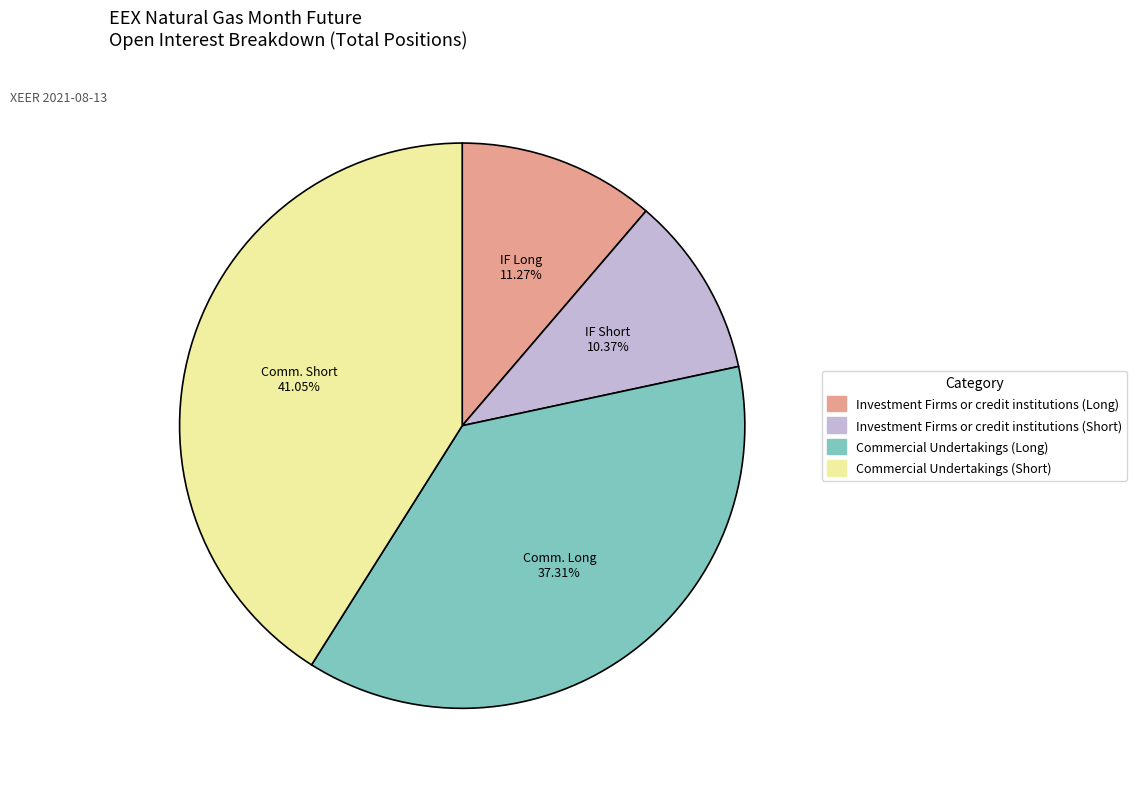

Is there any slice that represents more than half of the pie?

No